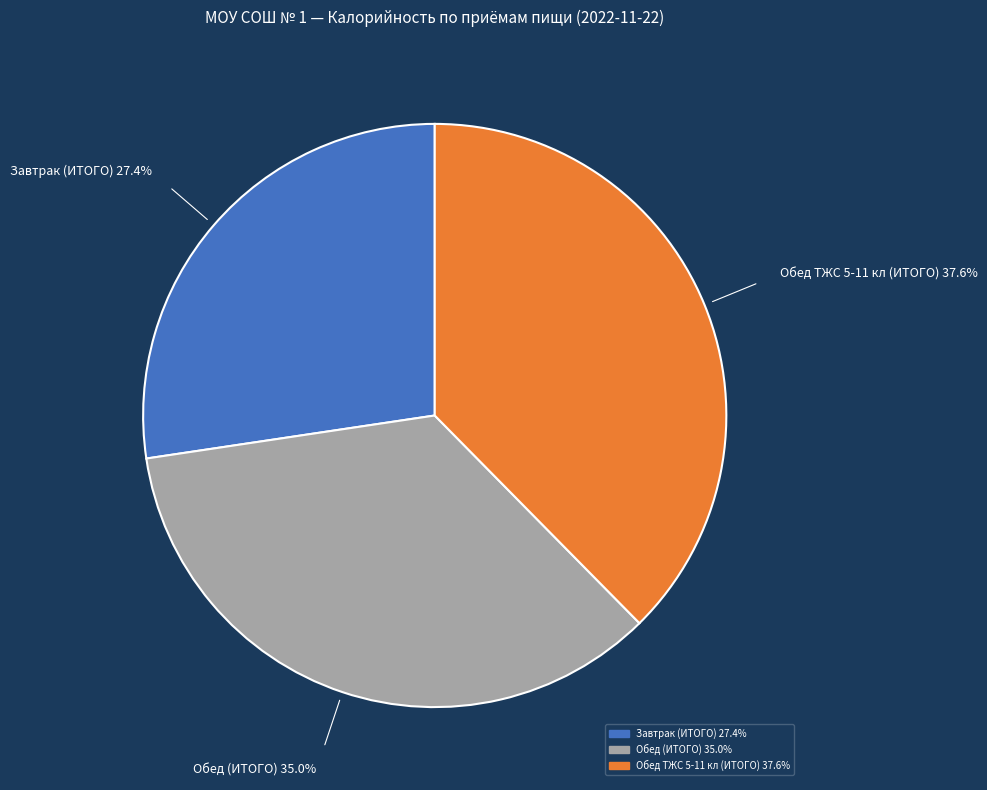

Is the sum of Обед (ИТОГО) 35.0% and Завтрак (ИТОГО) 27.4% greater than half?

Yes